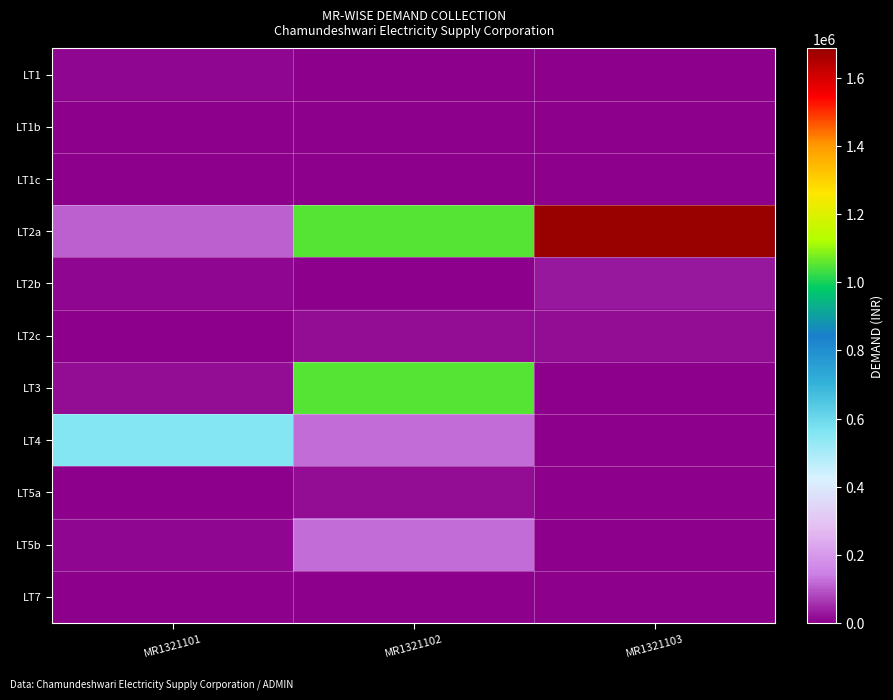

List the series in order of their peak value, highest first.

LT2a, LT3, LT4, LT5b, LT2b, LT2c, LT5a, LT1, LT1b, LT7, LT1c